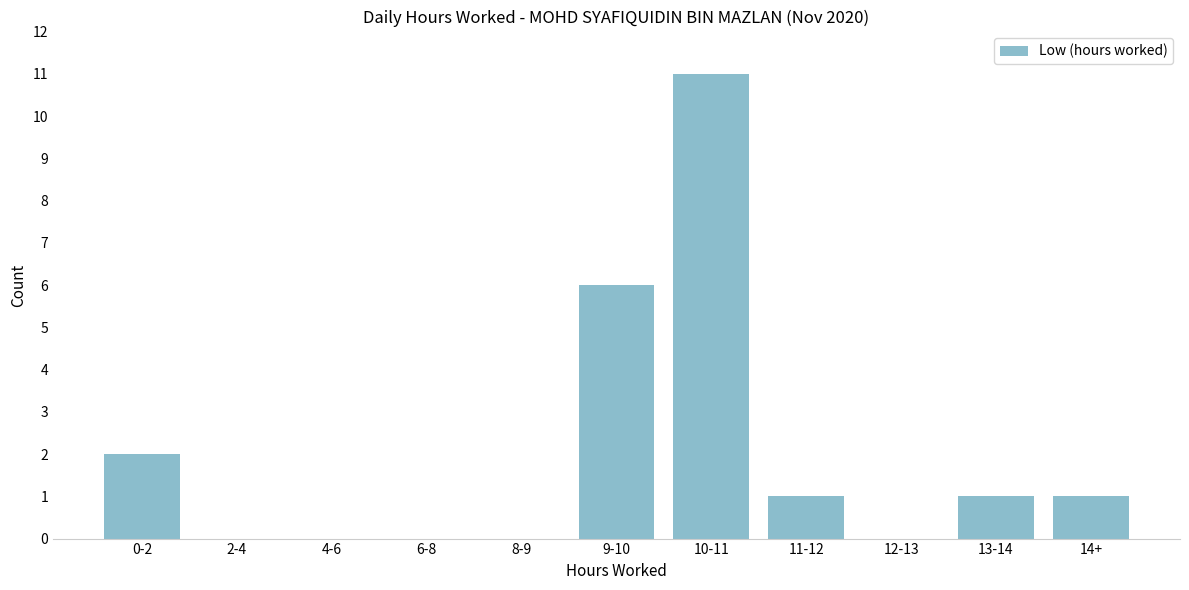

Reading left to right, extract all data points from this chart.

0-2=2	2-4=0	4-6=0	6-8=0	8-9=0	9-10=6	10-11=11	11-12=1	12-13=0	13-14=1	14+=1